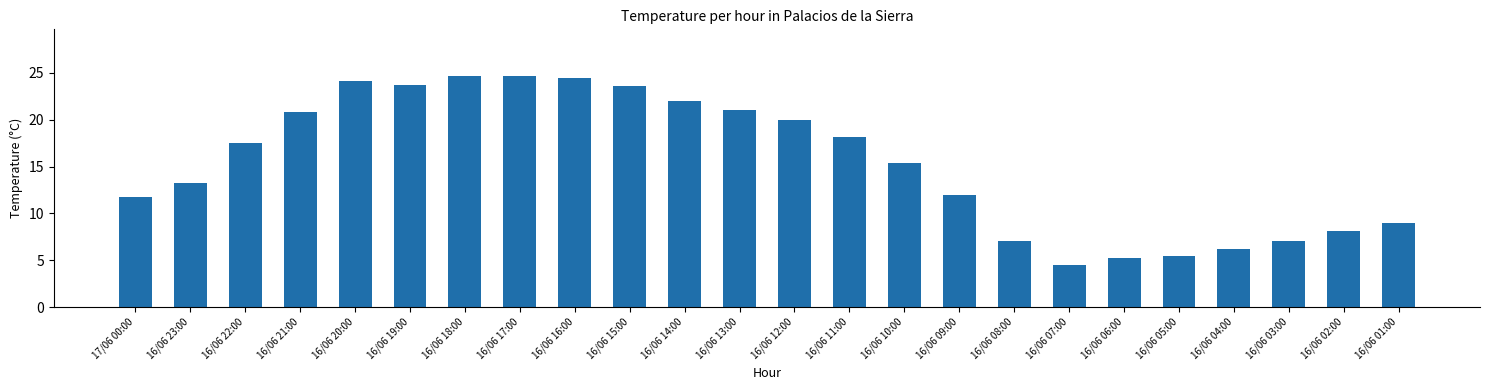

What is the maximum value shown in the chart?

24.7